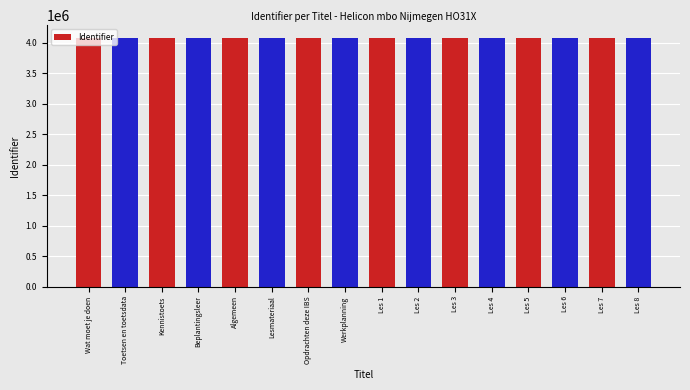

What is the greatest value displayed?

4080550